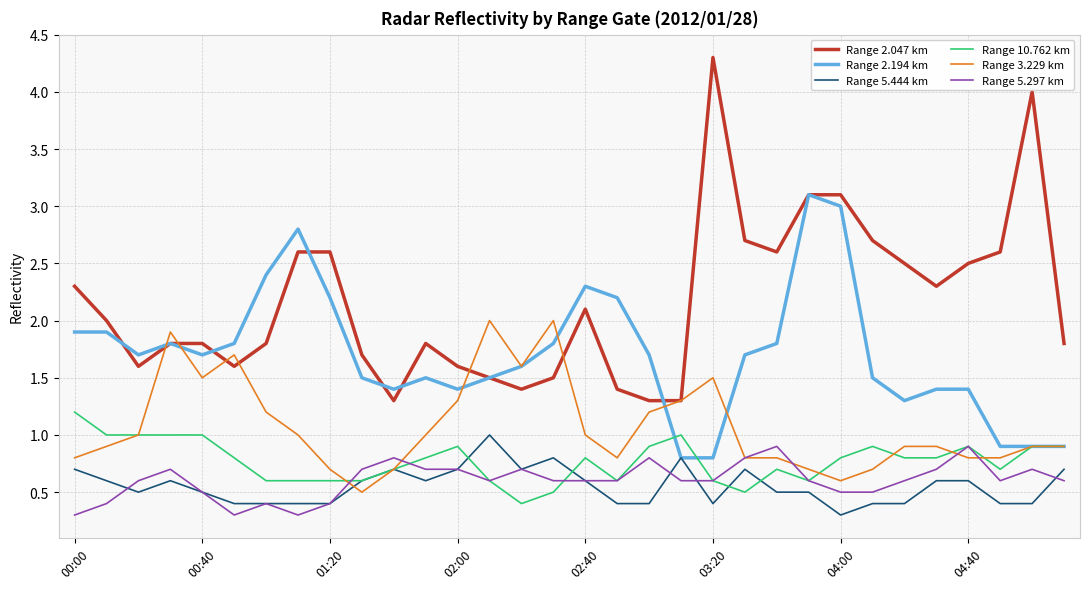

Which series ends up on top after the final intersection of Range 10.762 km and Range 5.297 km?

Range 10.762 km